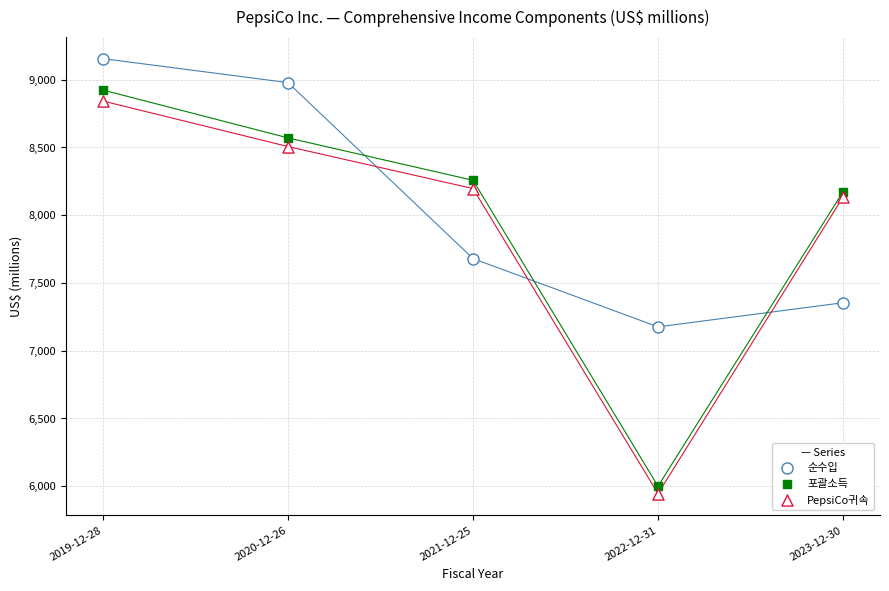

Count the number of points in this scatter plot.

15